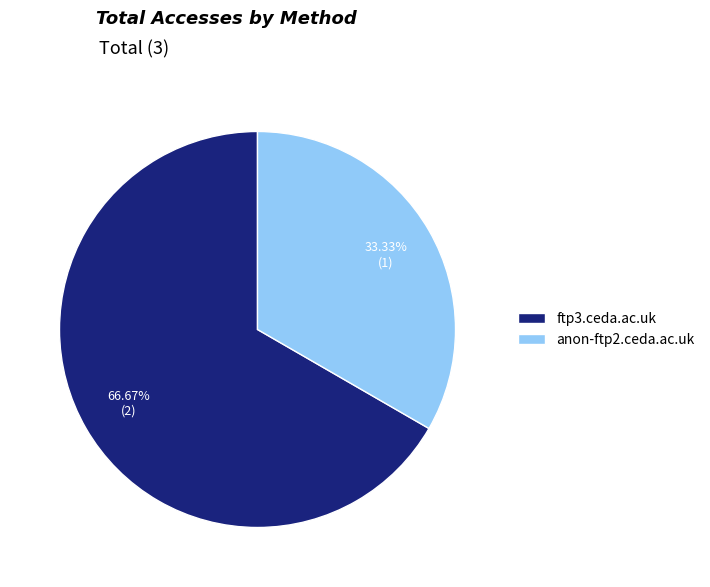

To the nearest percent, what is the difference between the ftp3.ceda.ac.uk and anon-ftp2.ceda.ac.uk slice percentages?

33%